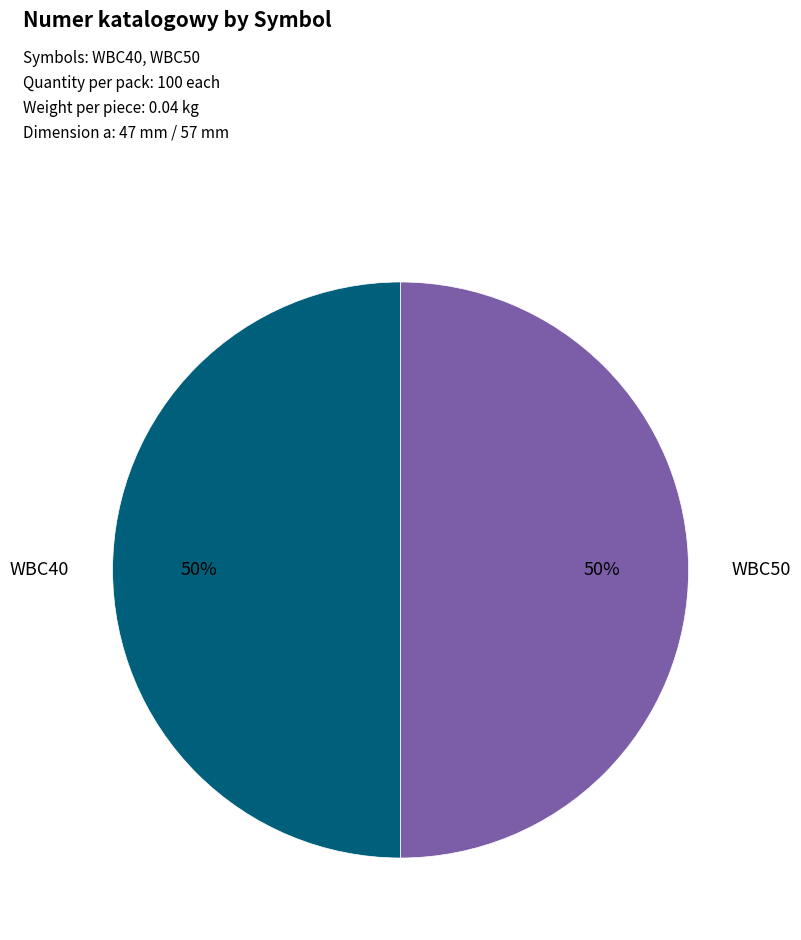

To the nearest percent, what is the average slice percentage?

50%